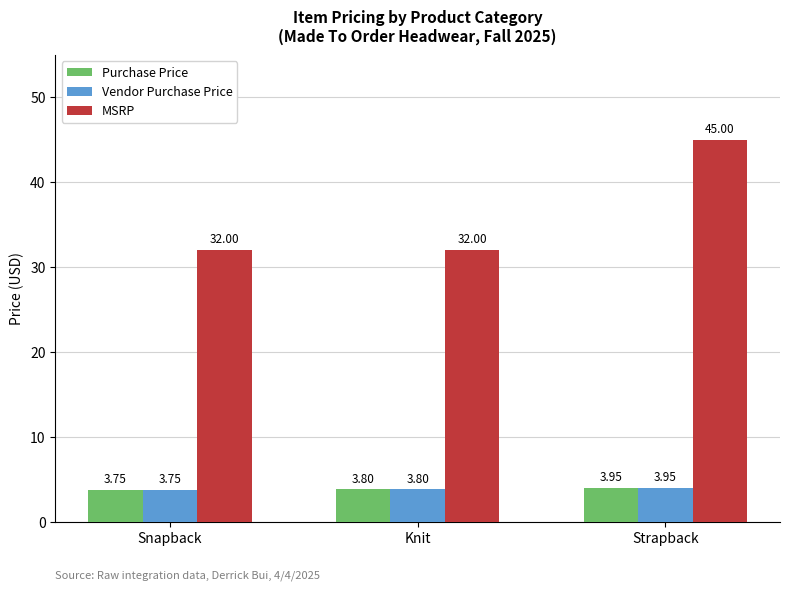

Count the Vendor Purchase Price values in the range 3 to 4.

3